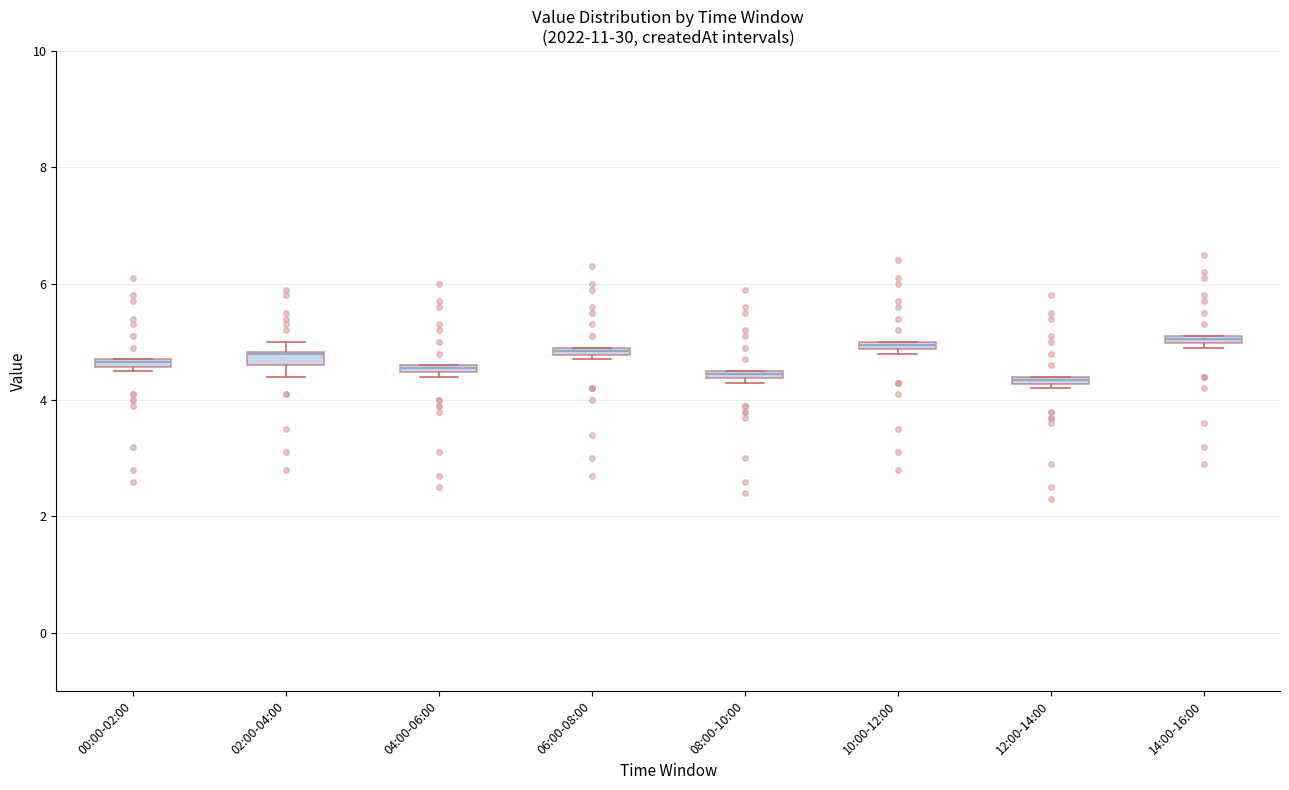

Where is the upper edge of the box for 10:00-12:00 on the y-axis? The values are not printed on the chart, so give them approximately, as read against the axis.

5.0